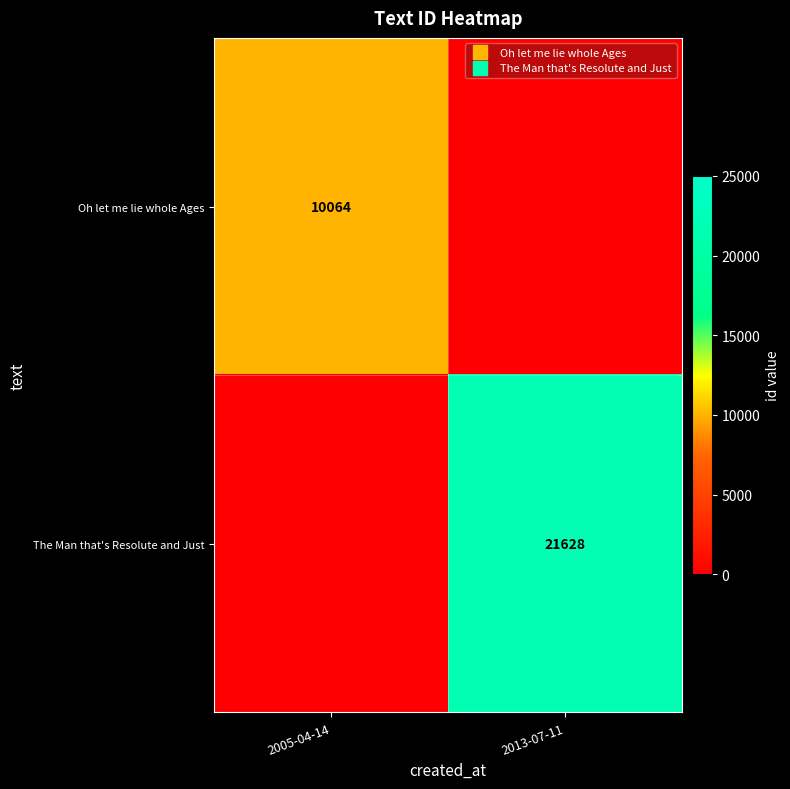

What is the difference between the maximum and minimum values in the The Man that's Resolute and Just series?

21628